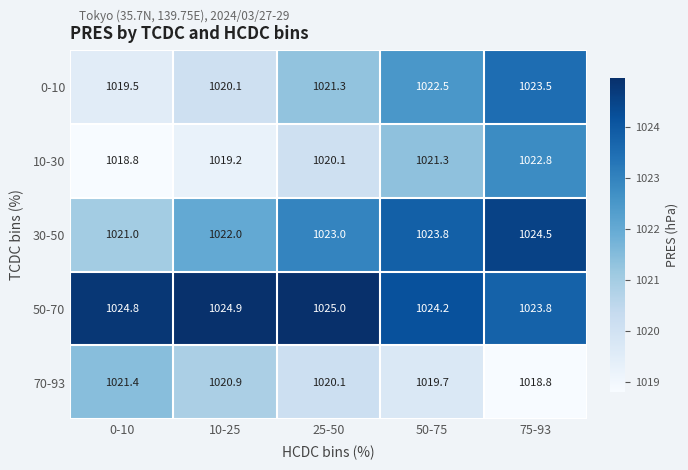

What is the difference between the maximum and minimum values in the 70-93 series?

2.6